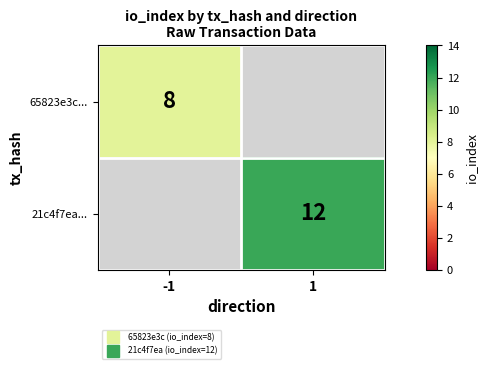

Which has a higher value, -1 or 1?

1